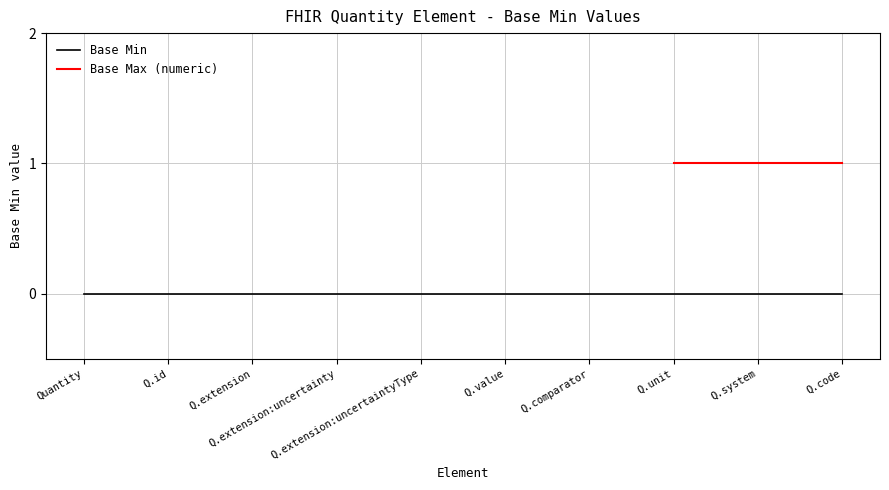

What is the label of the 5th point from the right?

Quantity.value